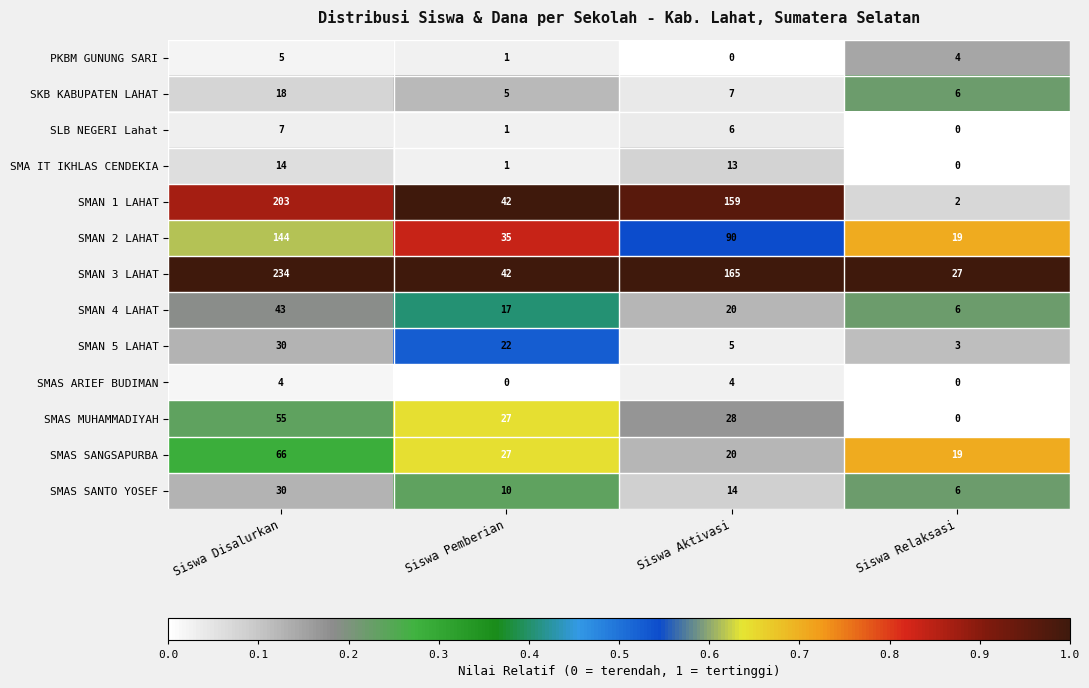

At which label is SMAN 4 LAHAT closest to 24?

Siswa Aktivasi